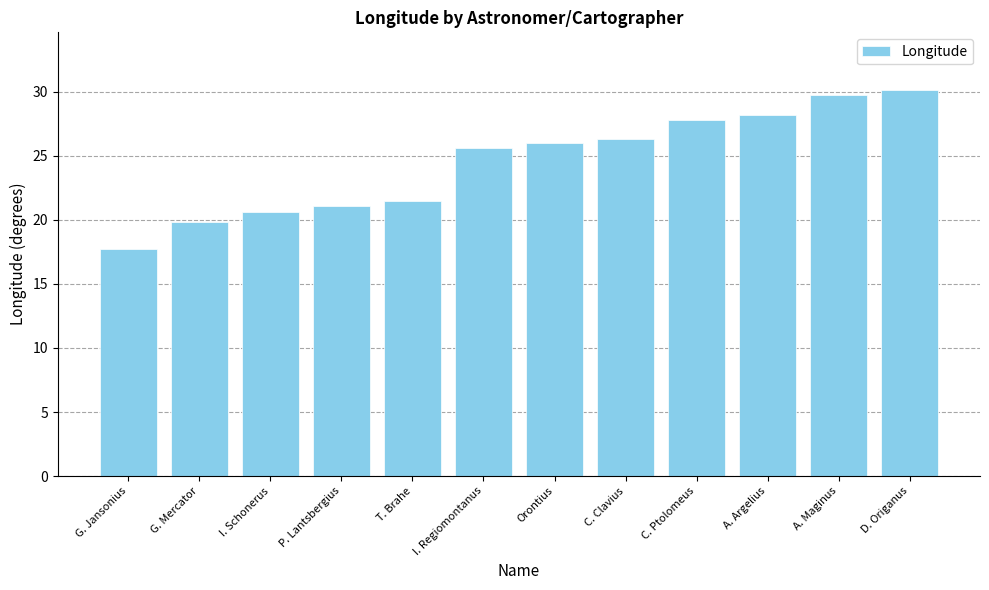

What is the approximate value at C. Clavius?

26.3